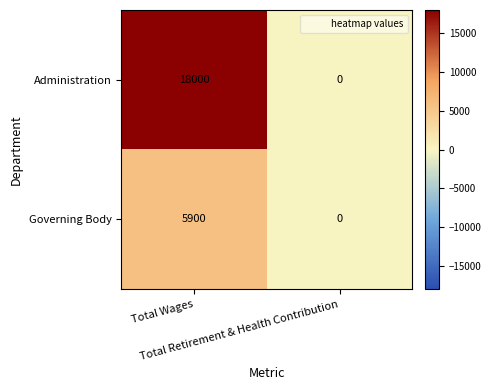

At which category does the chart reach its peak across all series?

Total Wages